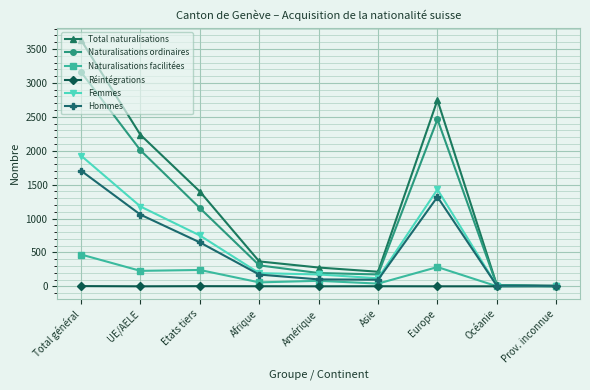

Which series has the largest total across all categories?

Total naturalisations